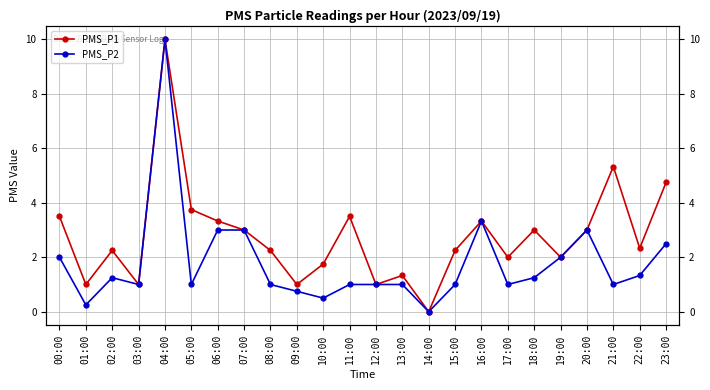

At which category is the sum across all series the highest?

04:00